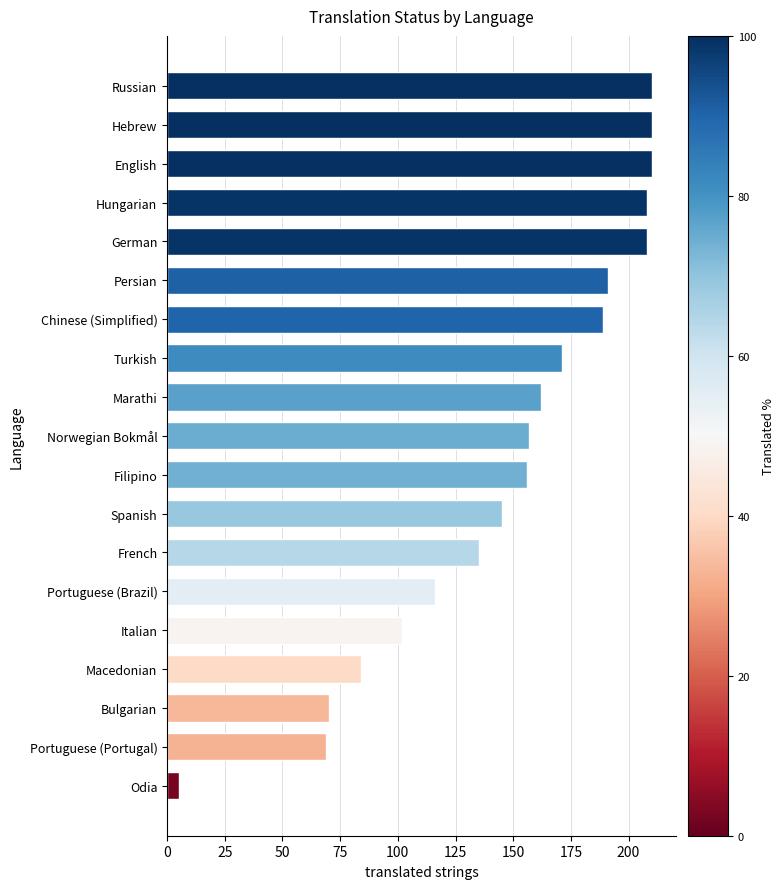

Reading top to bottom, transcribe all the data shown in this chart.

210	210	210	208	208	191	189	171	162	157	156	145	135	116	102	84	70	69	5